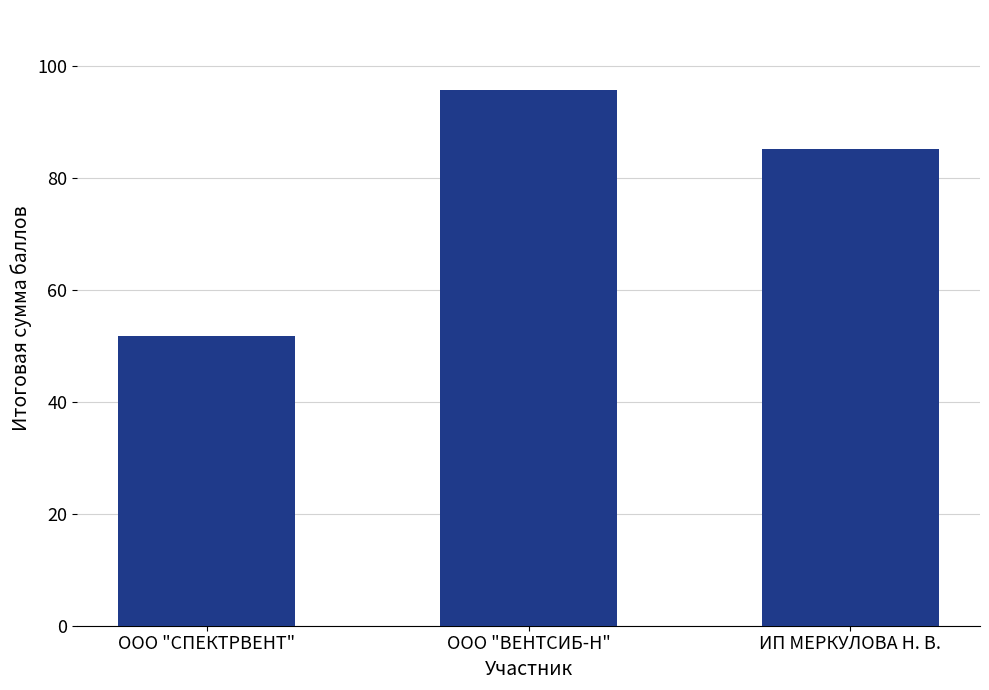

Count the number of values greater than 85.

2